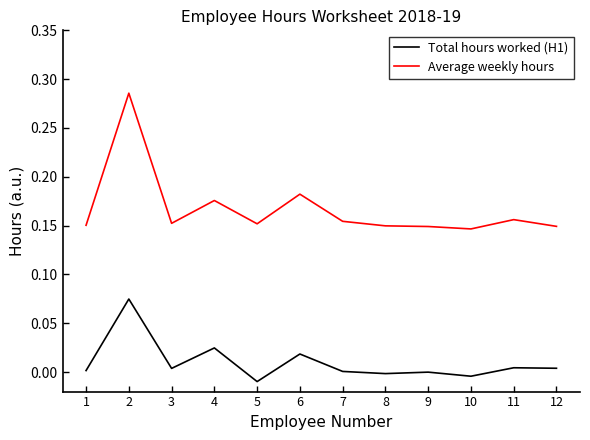

True or false: Average weekly hours and Total hours worked (H1) intersect in this chart.

False